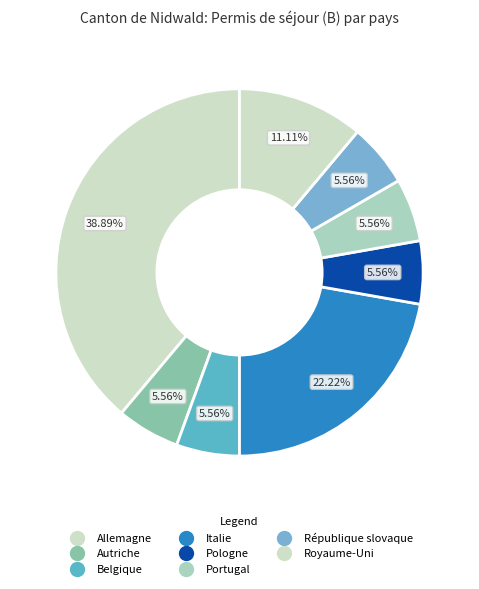

Count the number of slices in the pie.

8